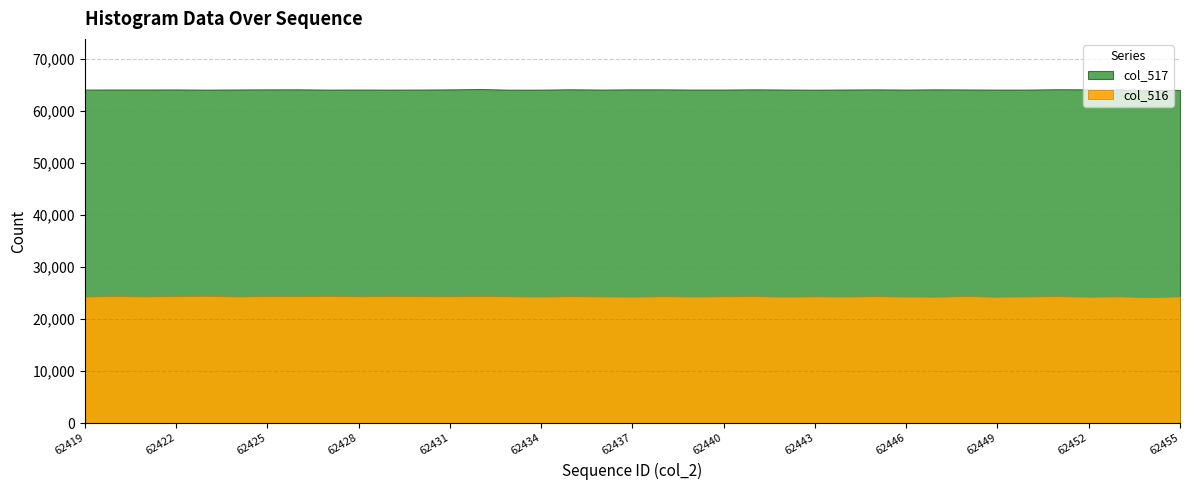

Between 62449 and 62431, which is larger?

62431